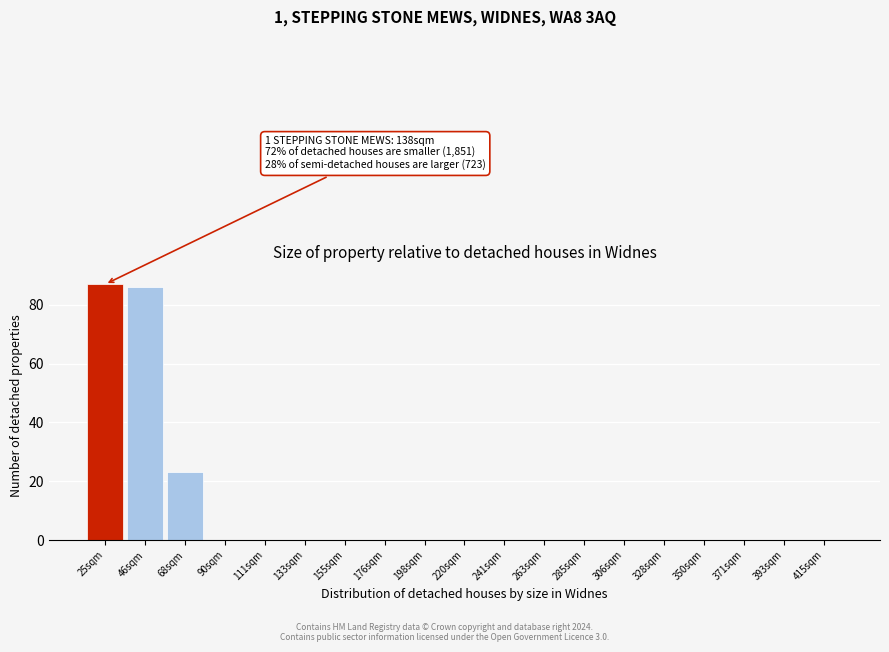

Reading left to right, list all the values displayed in this chart.

25sqm=87	46sqm=86	68sqm=23	90sqm=0	111sqm=0	133sqm=0	155sqm=0	176sqm=0	198sqm=0	220sqm=0	241sqm=0	263sqm=0	285sqm=0	306sqm=0	328sqm=0	350sqm=0	371sqm=0	393sqm=0	415sqm=0